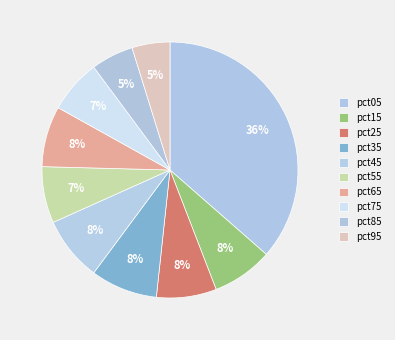

Count the number of slices in the pie.

10